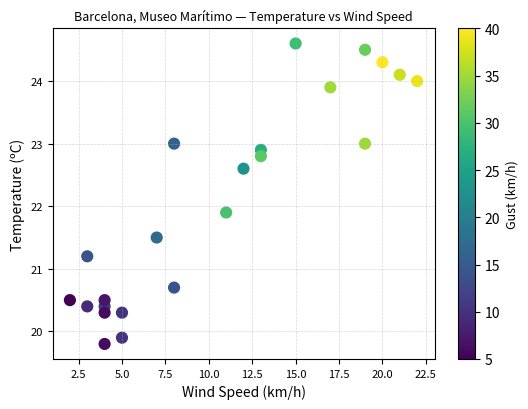

What is the range of Y values (max minus min)?

4.8